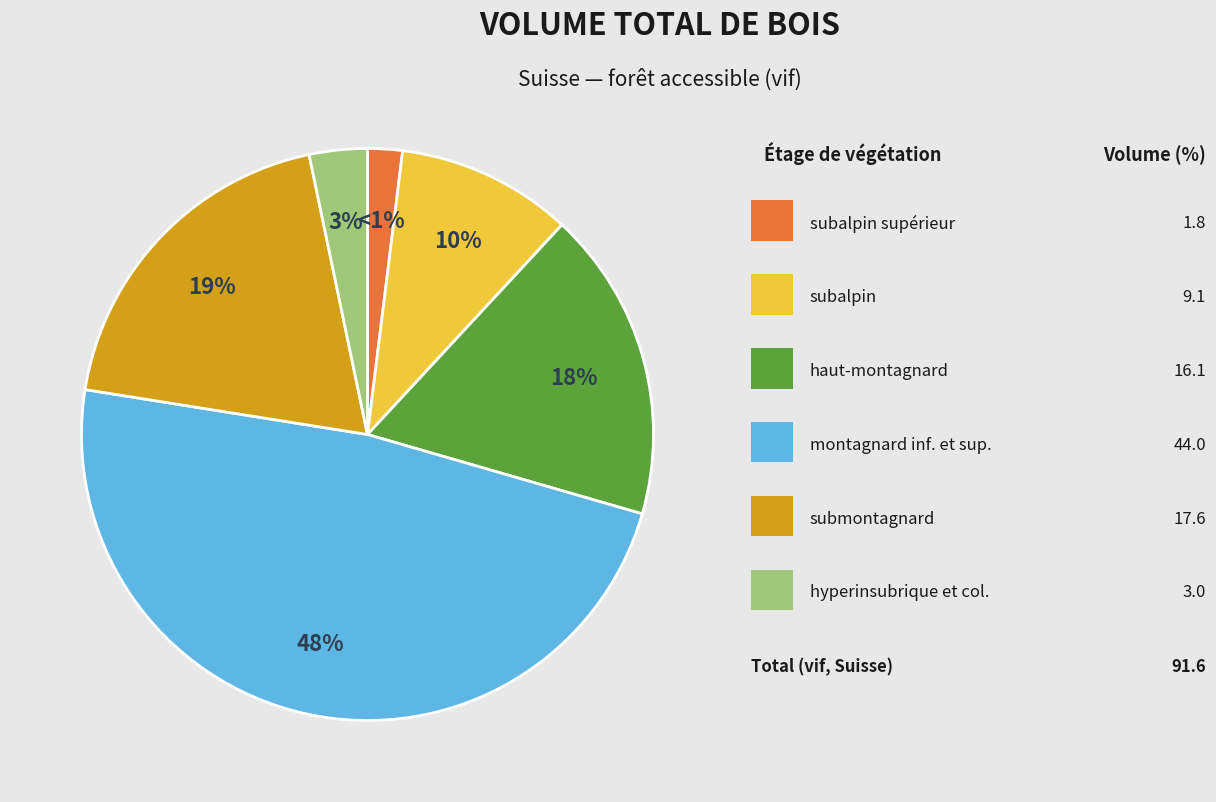

Approximately how many times larger is the value at hyperinsubrique et collinéen (vif) compared to haut-montagnard (vif)?

0.2